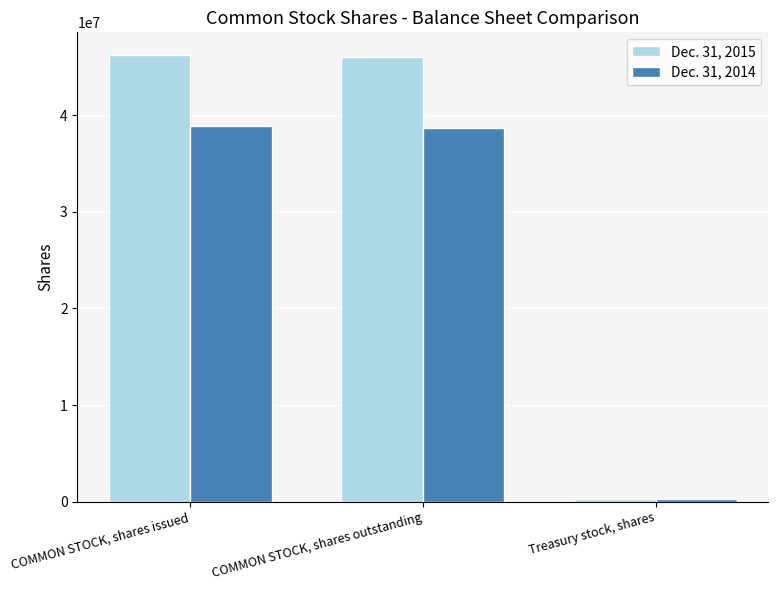

Which series has the largest total across all categories?

Dec. 31, 2015